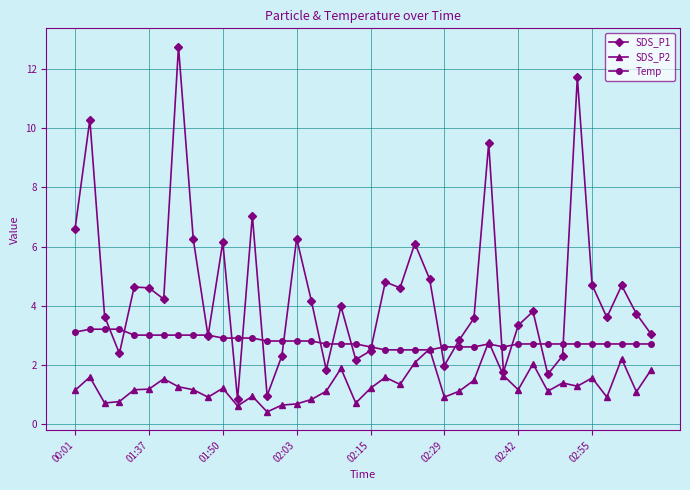

True or false: SDS_P2 and SDS_P1 cross at least once.

False